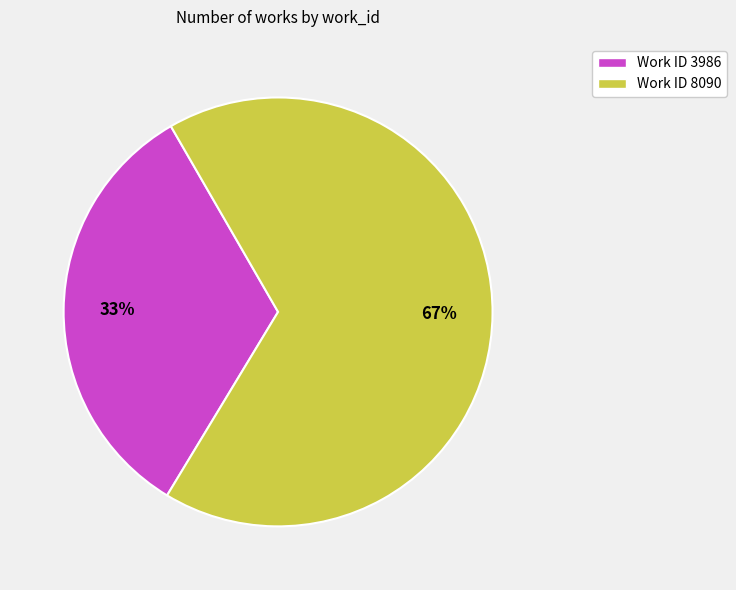

To the nearest percent, what is the combined percentage of Work ID 3986 and Work ID 8090?

100%